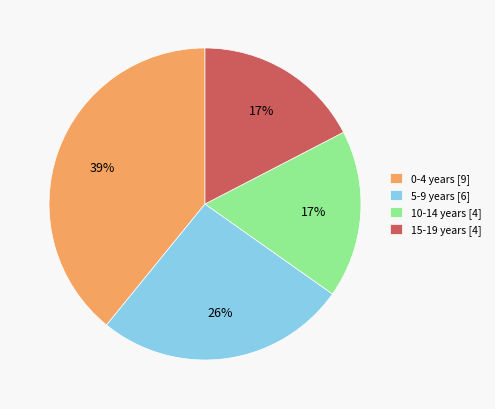

Is it true that 0-4 years [9] is 45% of the pie?

False